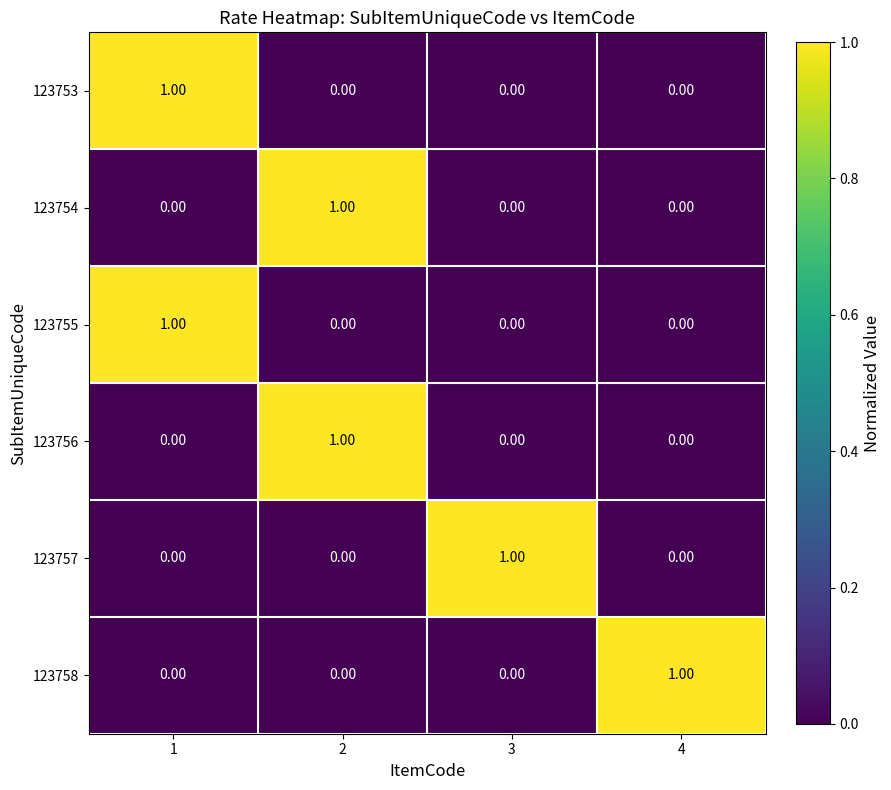

Is the value of 123755 at 4 greater than the value of 123757 at 3?

No